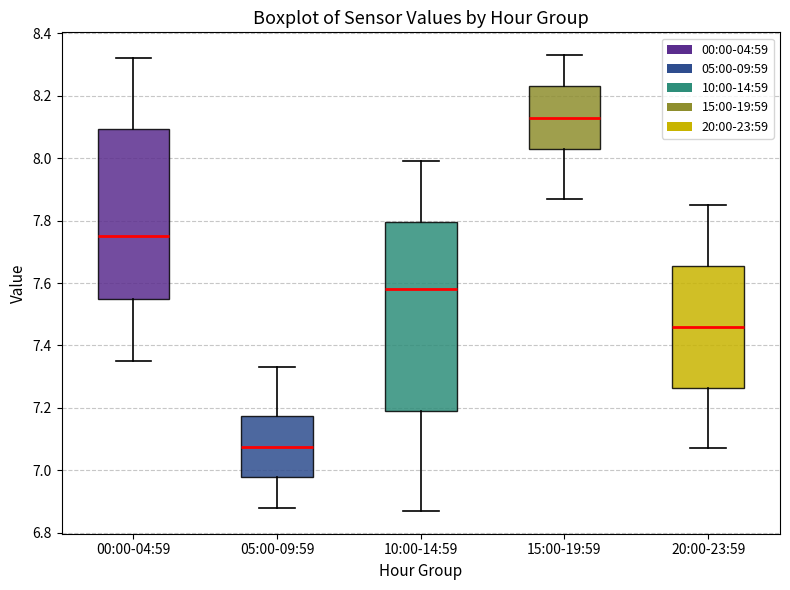

Reading left to right, transcribe this box plot: for each box, give where its median line is, the range the box spans, and where its two whiskers end, as read against the y-axis. The values are not printed on the chart, so give them approximately, as read against the axis.

00:00-04:59: median 7.76, box 7.54 to 8.10, whiskers 7.36 to 8.32
05:00-09:59: median 7.08, box 6.98 to 7.18, whiskers 6.88 to 7.34
10:00-14:59: median 7.58, box 7.20 to 7.80, whiskers 6.88 to 8.00
15:00-19:59: median 8.14, box 8.04 to 8.24, whiskers 7.88 to 8.34
20:00-23:59: median 7.46, box 7.26 to 7.66, whiskers 7.08 to 7.86